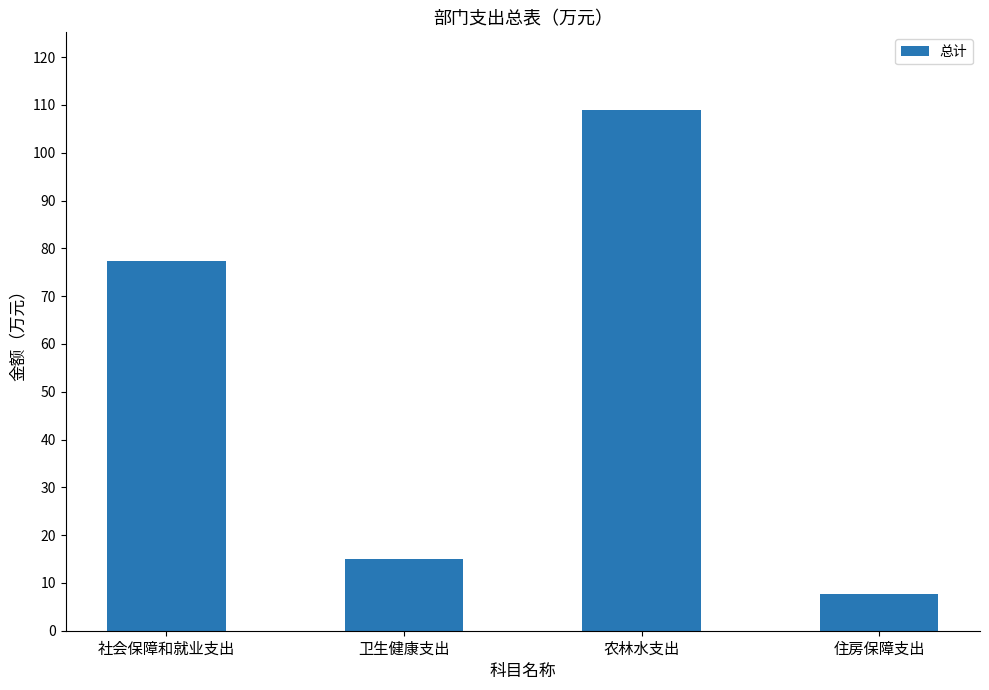

What is the label of the 4th bar from the left?

住房保障支出